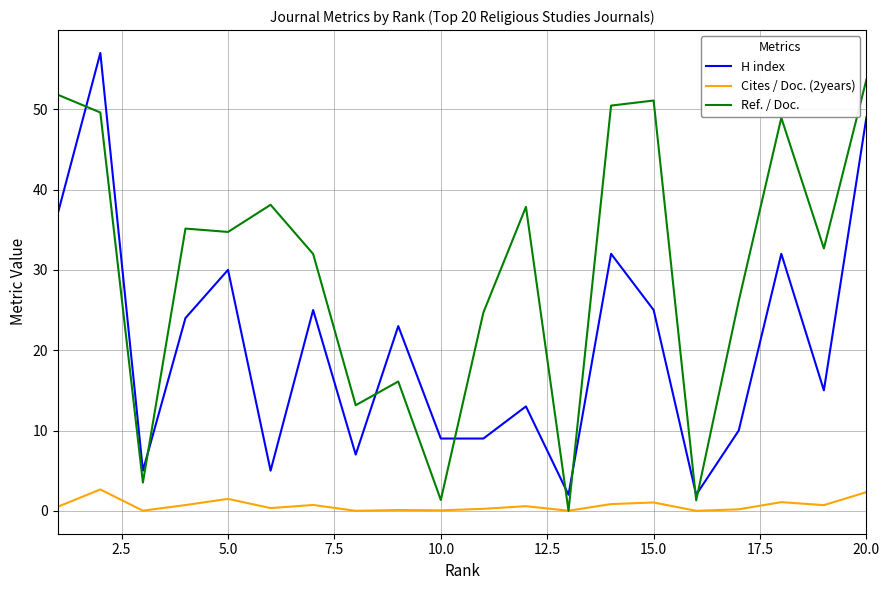

Rank the series by their average value, from highest to lowest.

Ref. / Doc., H index, Cites / Doc. (2years)